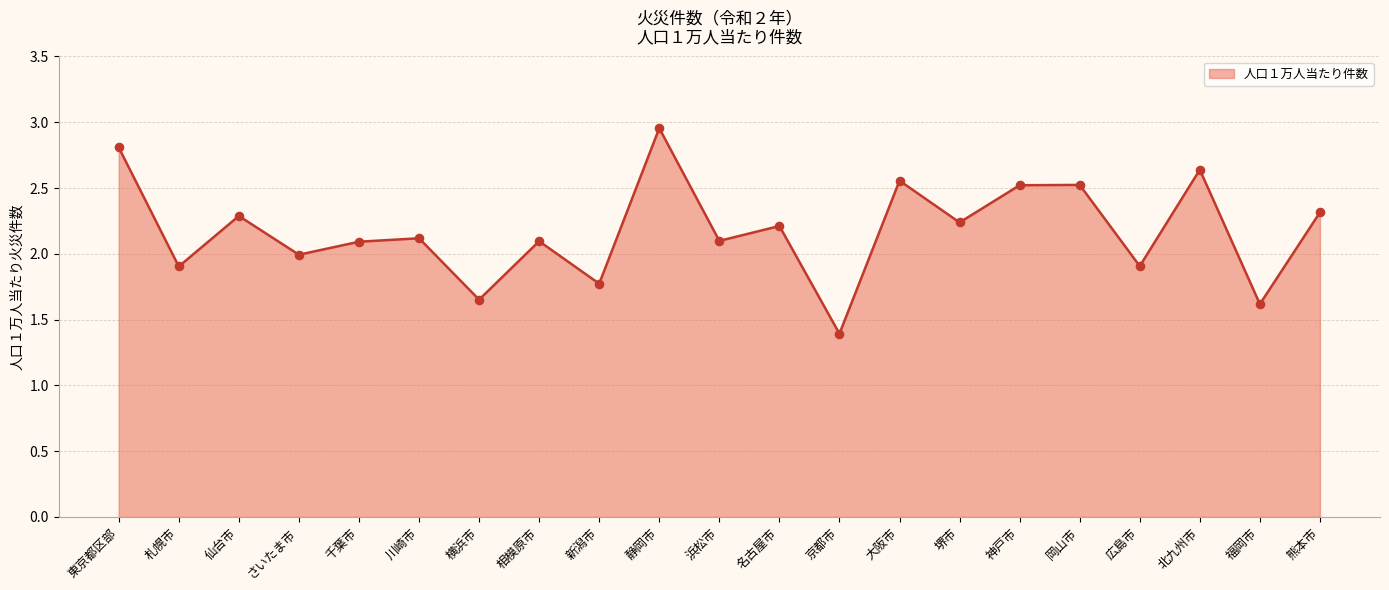

What is the ratio of the value at 神戸市 to the value at 札幌市?

1.3